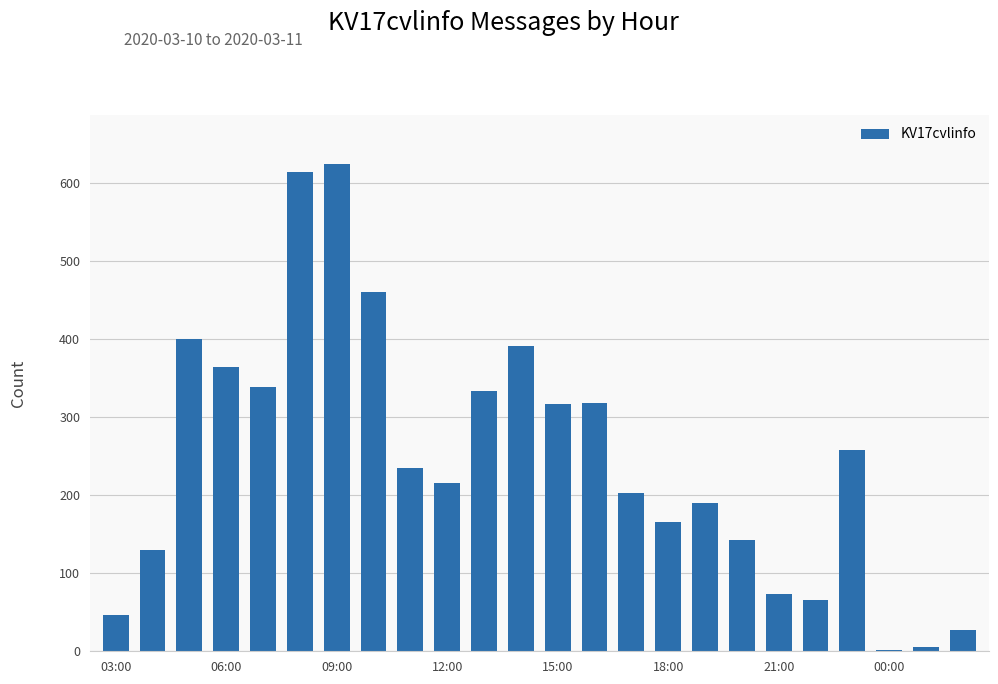

Are the bars horizontal?

No